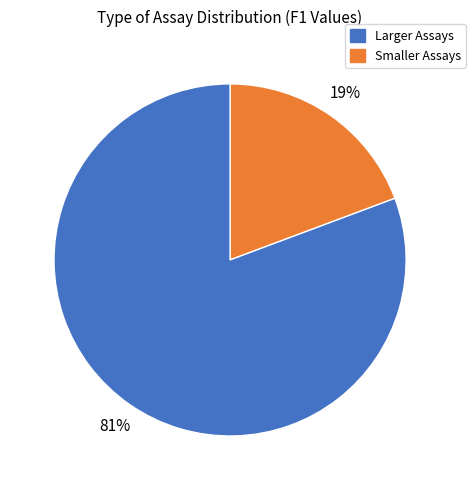

Is there any slice that represents more than half of the pie?

Yes